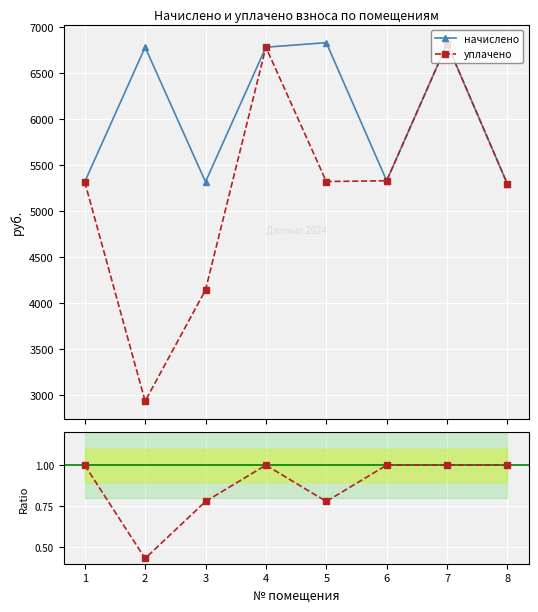

Which series has the largest range (max minus min)?

уплачено